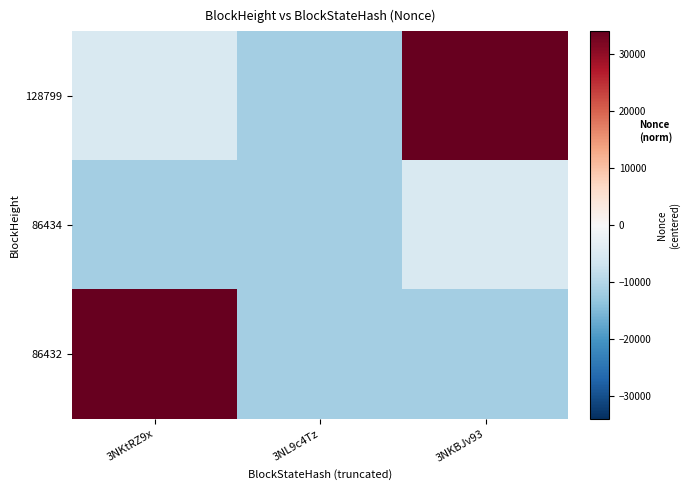

How many data points does each series have?

3